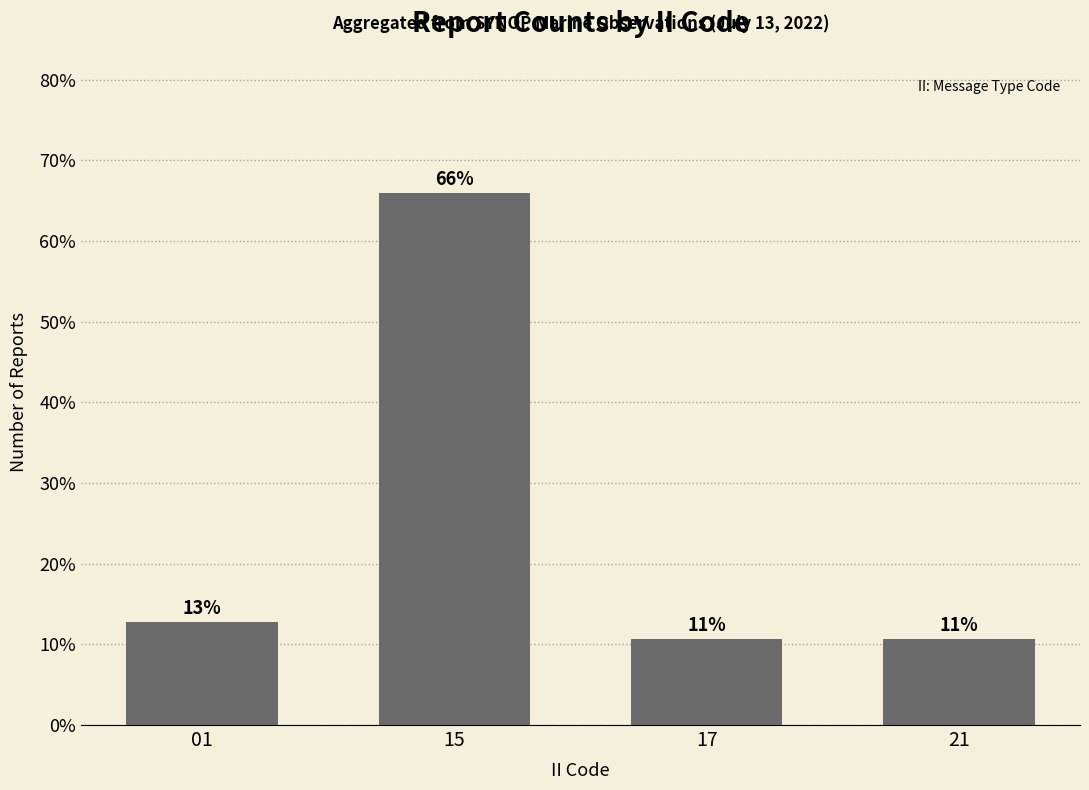

Between 15 and 01, which is larger?

15